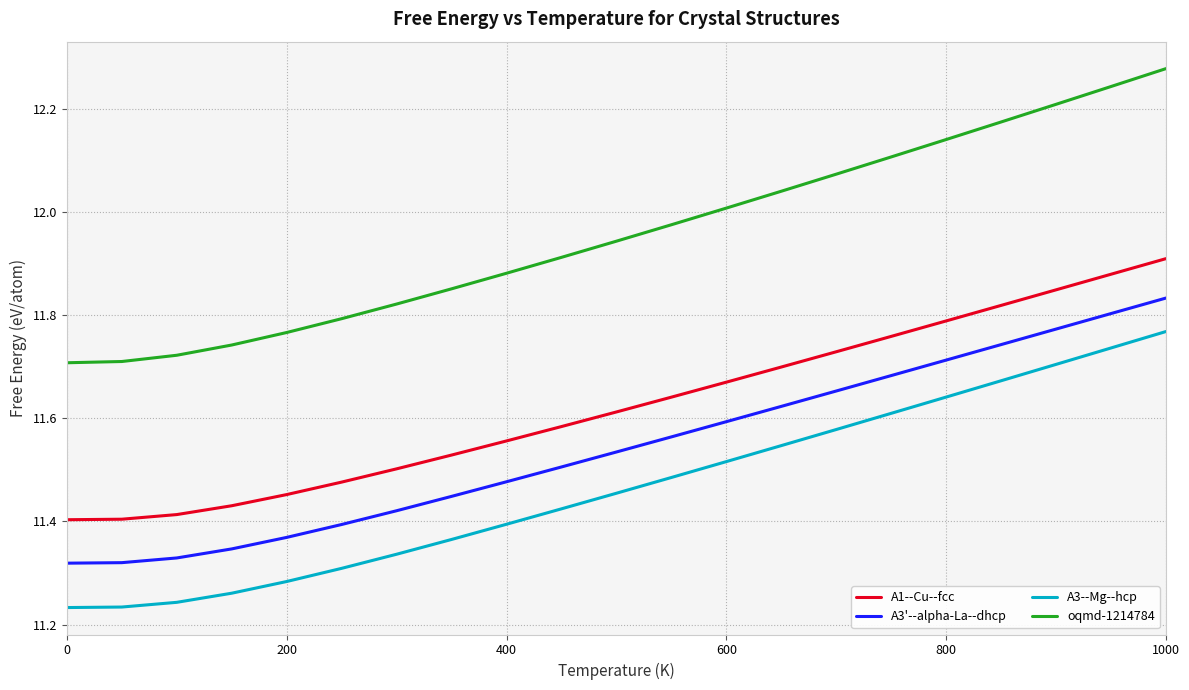

What is the difference between the second highest and minimum values in the A3--Mg--hcp series?

0.5